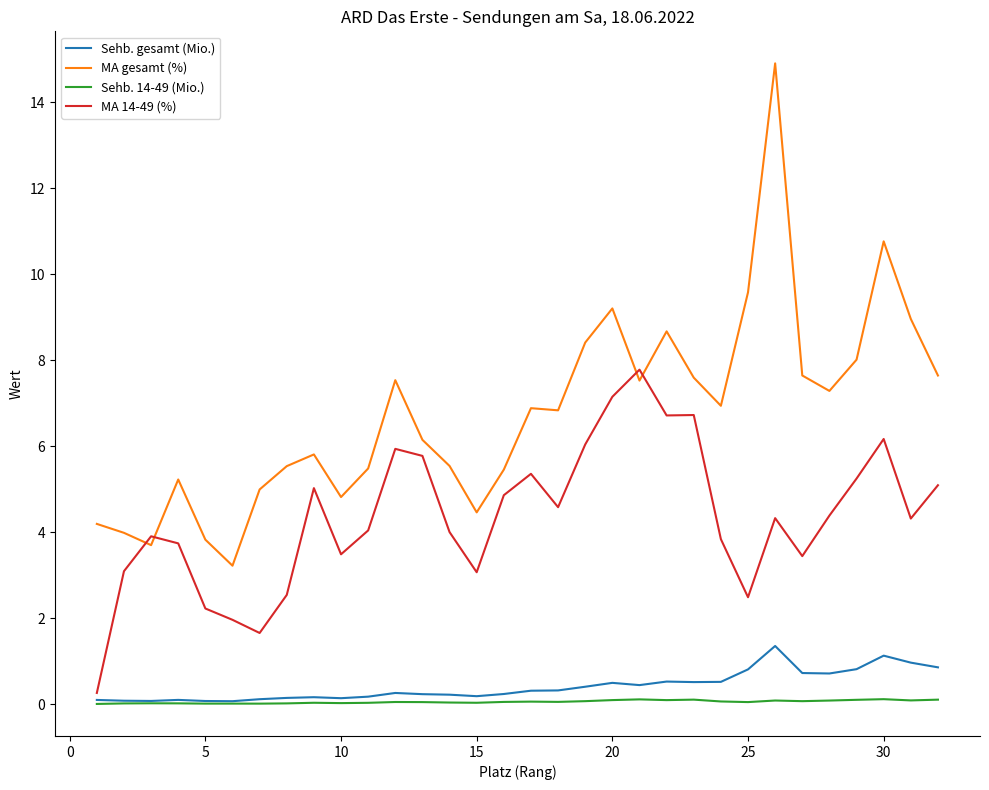

True or false: MA gesamt (%) has more than 1 interior local peaks.

True